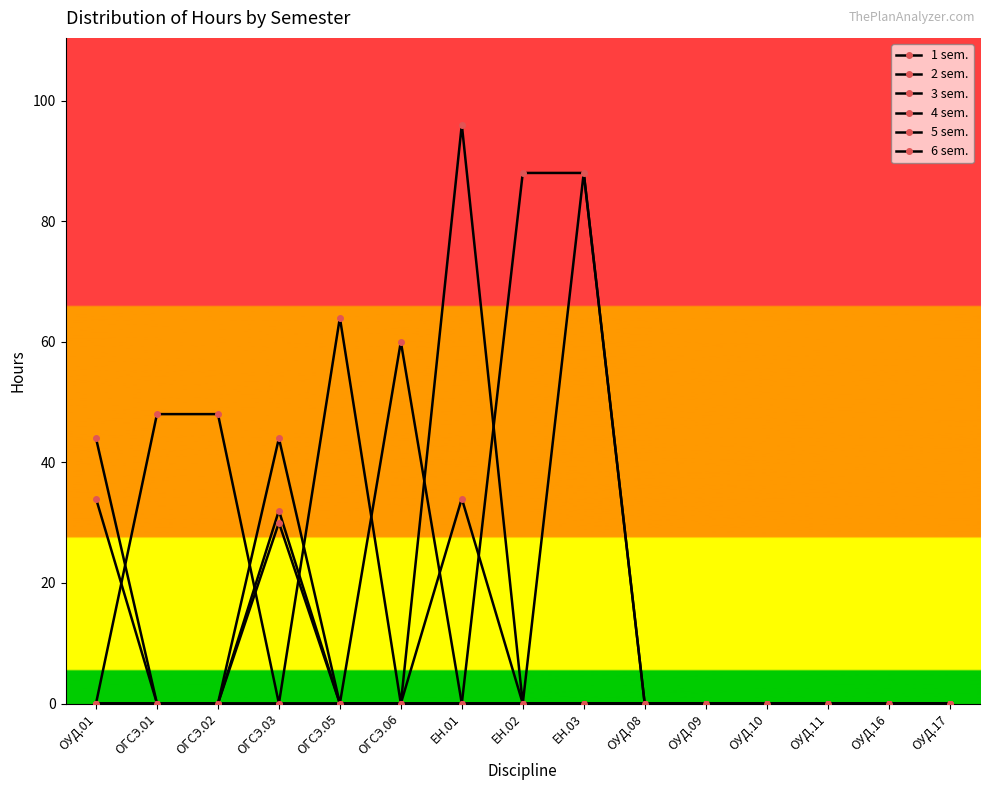

Does the chart display data point markers on the line(s)?

Yes